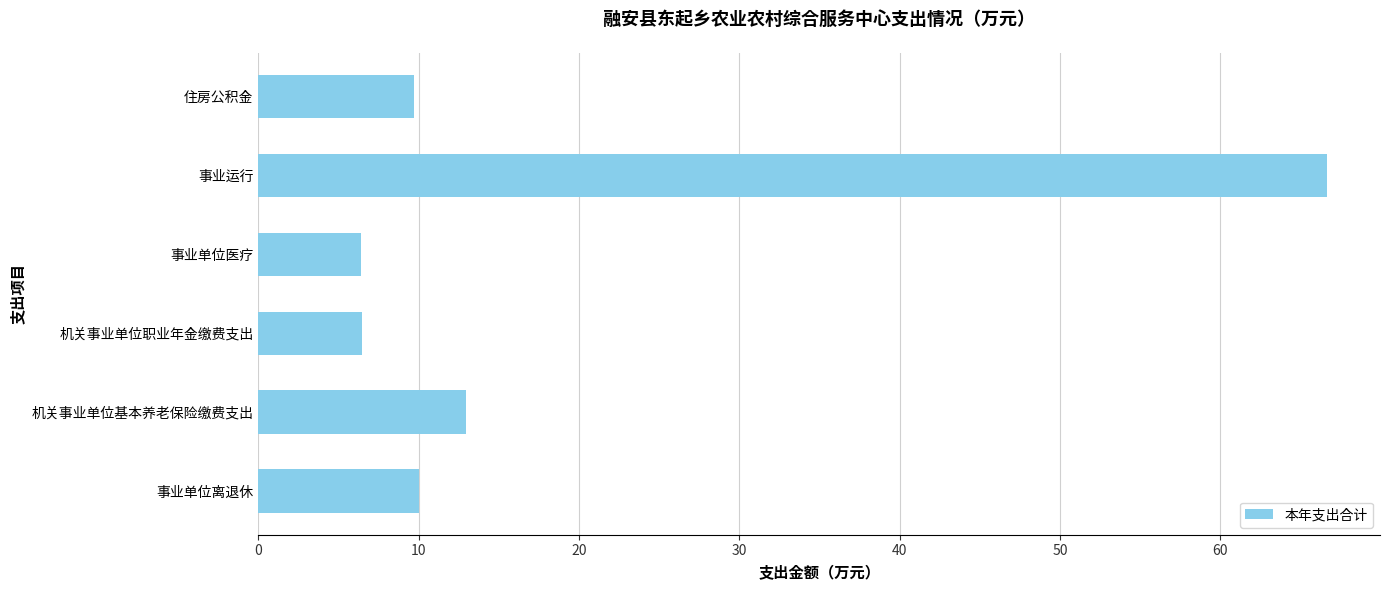

What is the greatest value displayed?

66.6